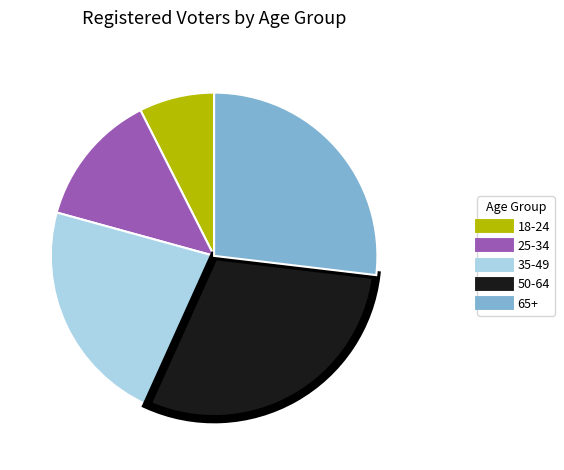

What is the ratio of the value at 50-64 to the value at 25-34?

2.3